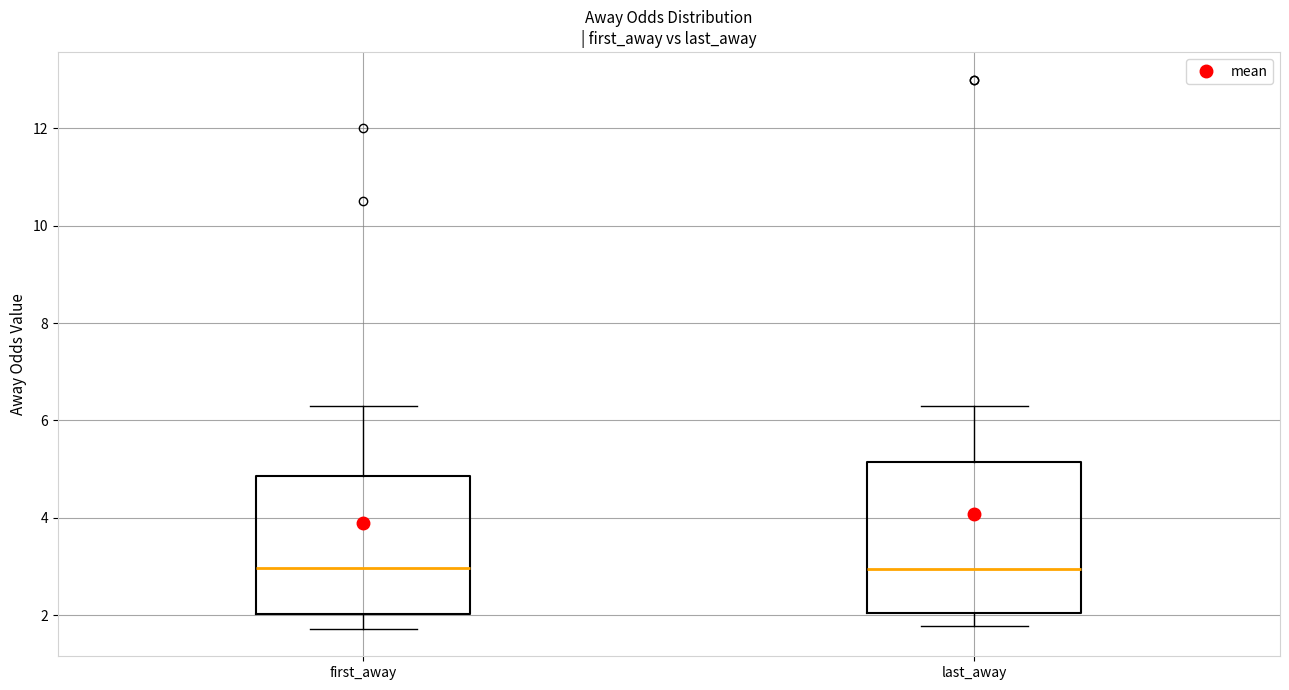

Reading left to right, read every box against the y-axis: the position of its median line, the range the box covers, and the ends of its whiskers. The values are not printed on the chart, so give them approximately, as read against the axis.

first_away: median 3.0, box 2.0 to 4.8, whiskers 1.8 to 6.4
last_away: median 3.0, box 2.0 to 5.2, whiskers 1.8 to 6.4